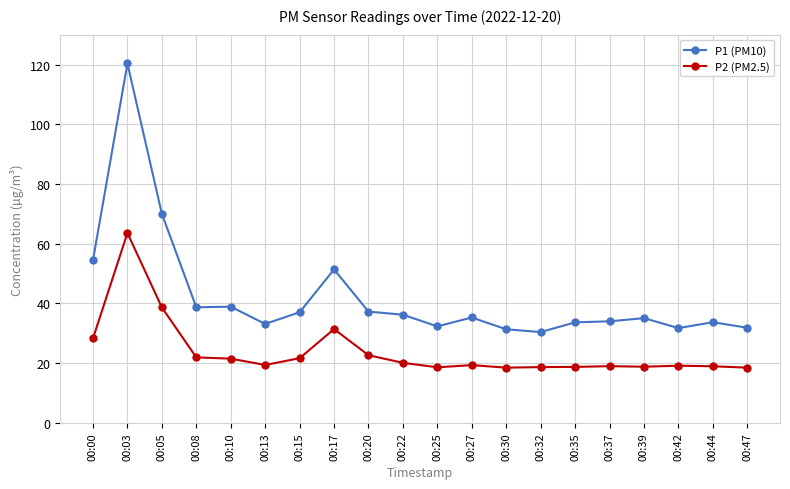

How many series are shown in this chart?

2